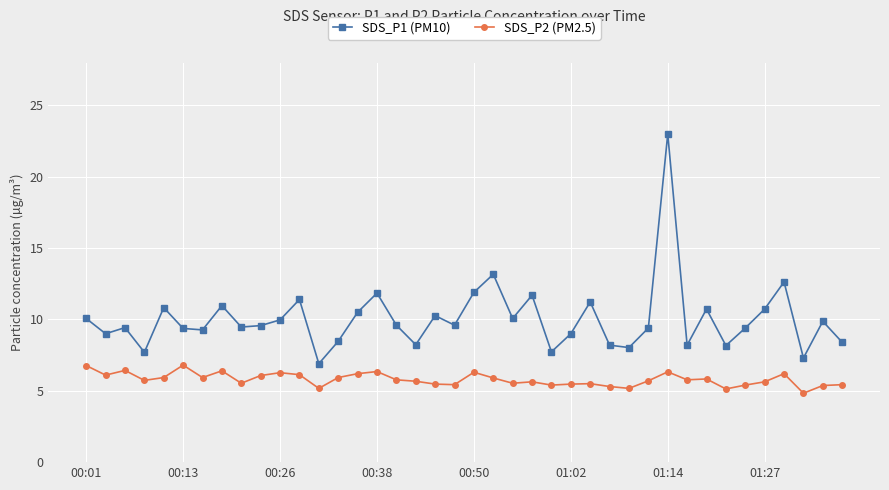

Rank the series by their average value, from highest to lowest.

SDS_P1 (PM10), SDS_P2 (PM2.5)